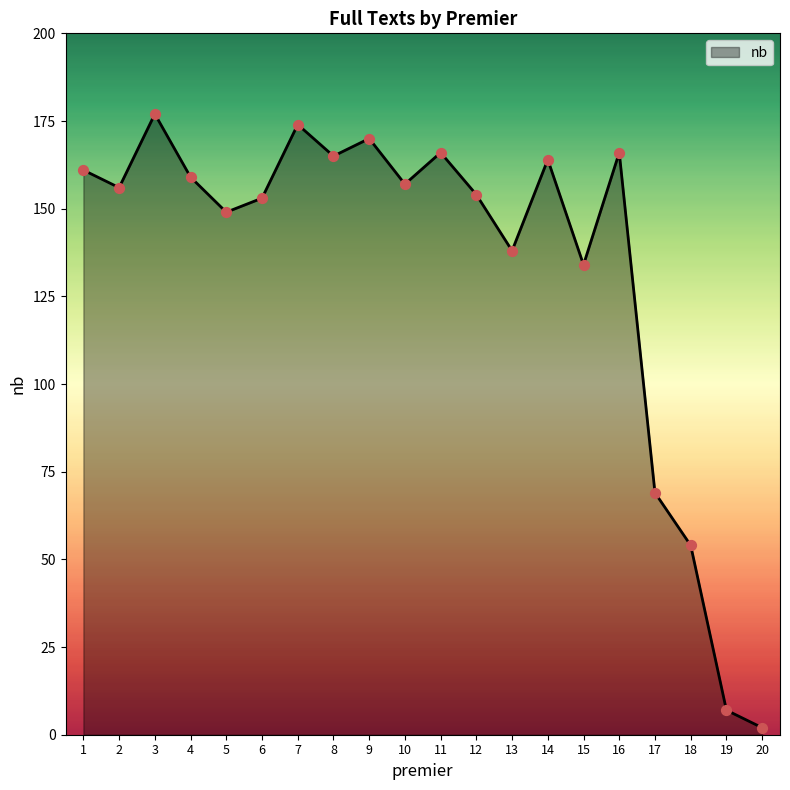

Which has a higher value, 10 or 16?

16